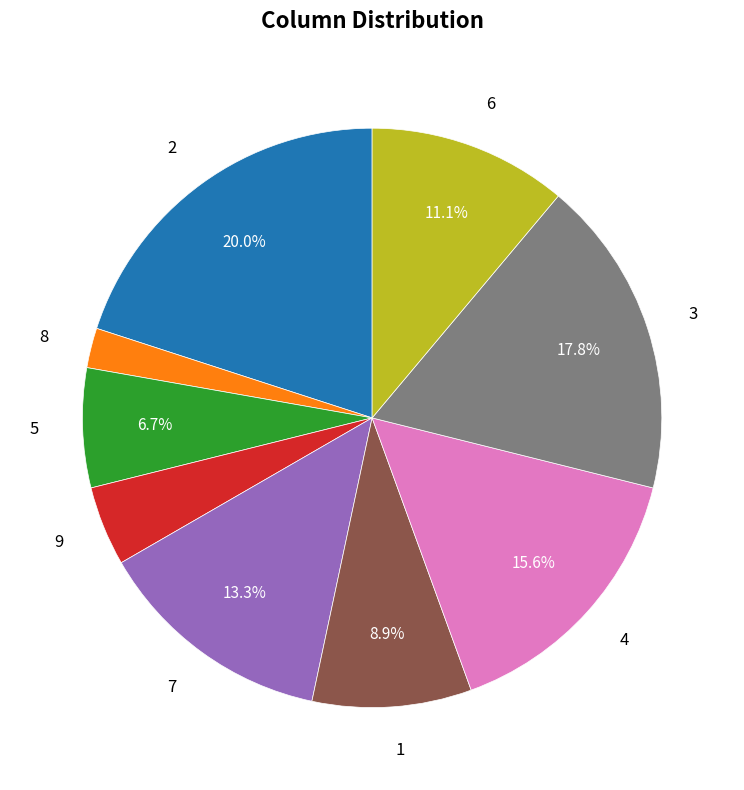

Which category has the biggest portion of the pie?

2